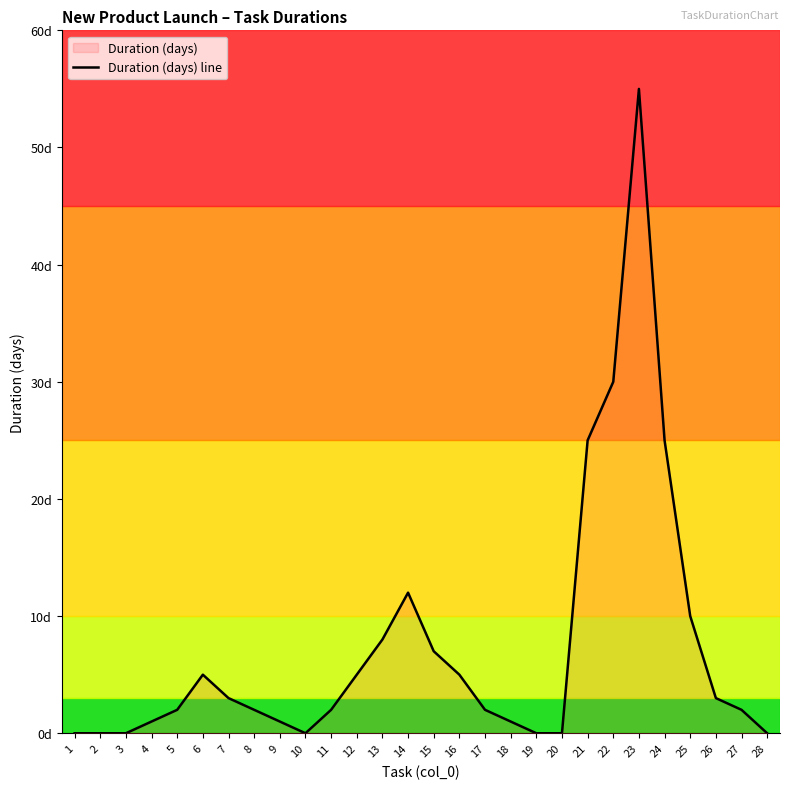

Which category has the highest value across all series?

23